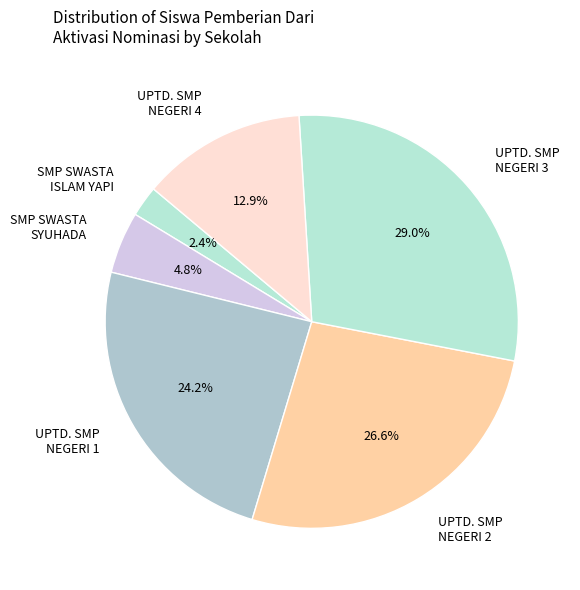

What is the smallest slice in the pie chart?

SMP SWASTA ISLAM YAPI